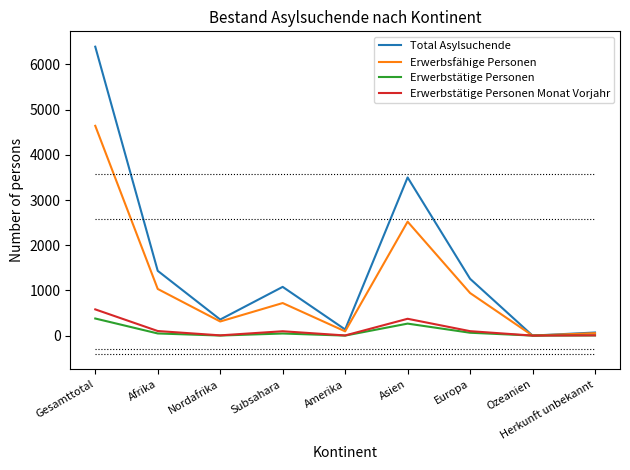

What is the maximum value shown in the chart?

6393